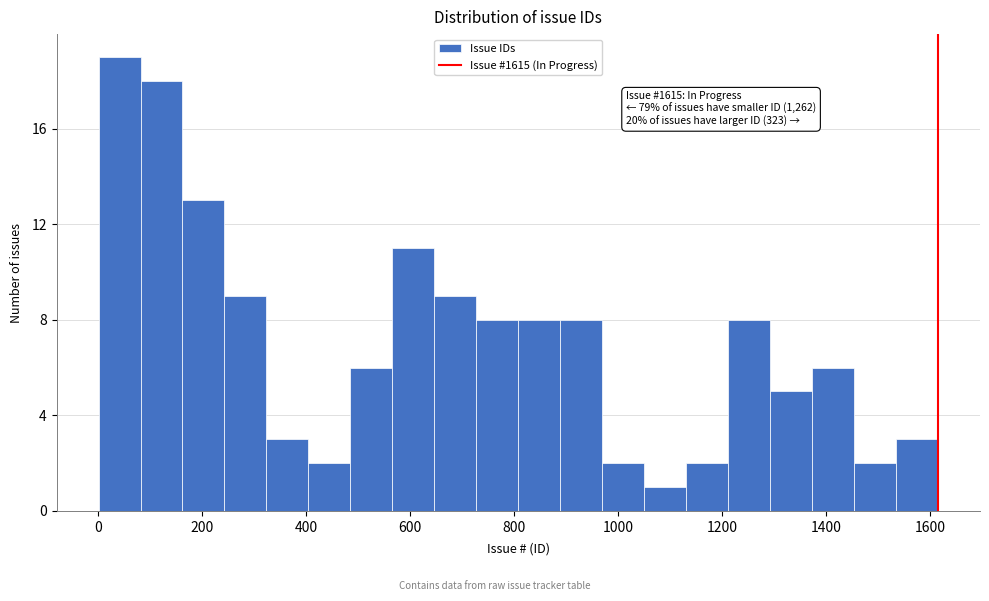

Which range on the x-axis has the tallest bar?

0 to 80